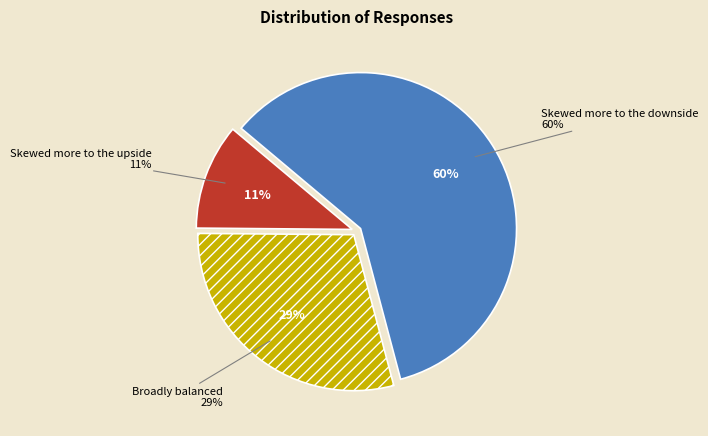

Does Broadly balanced represent more than half of the total?

No